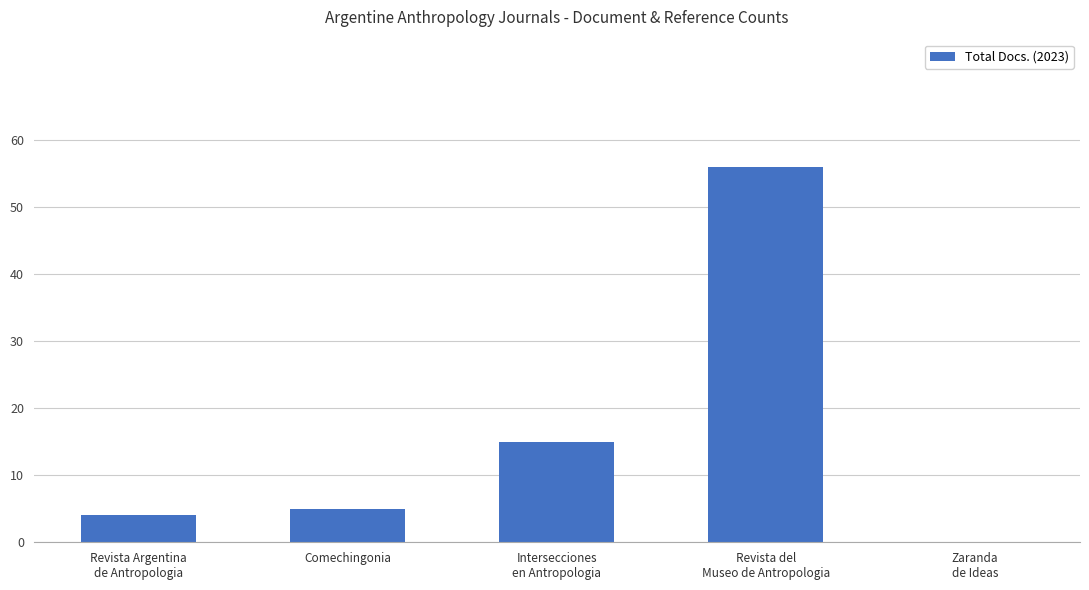

What is the change in value from Comechingonia to Intersecciones
en Antropologia?

+10